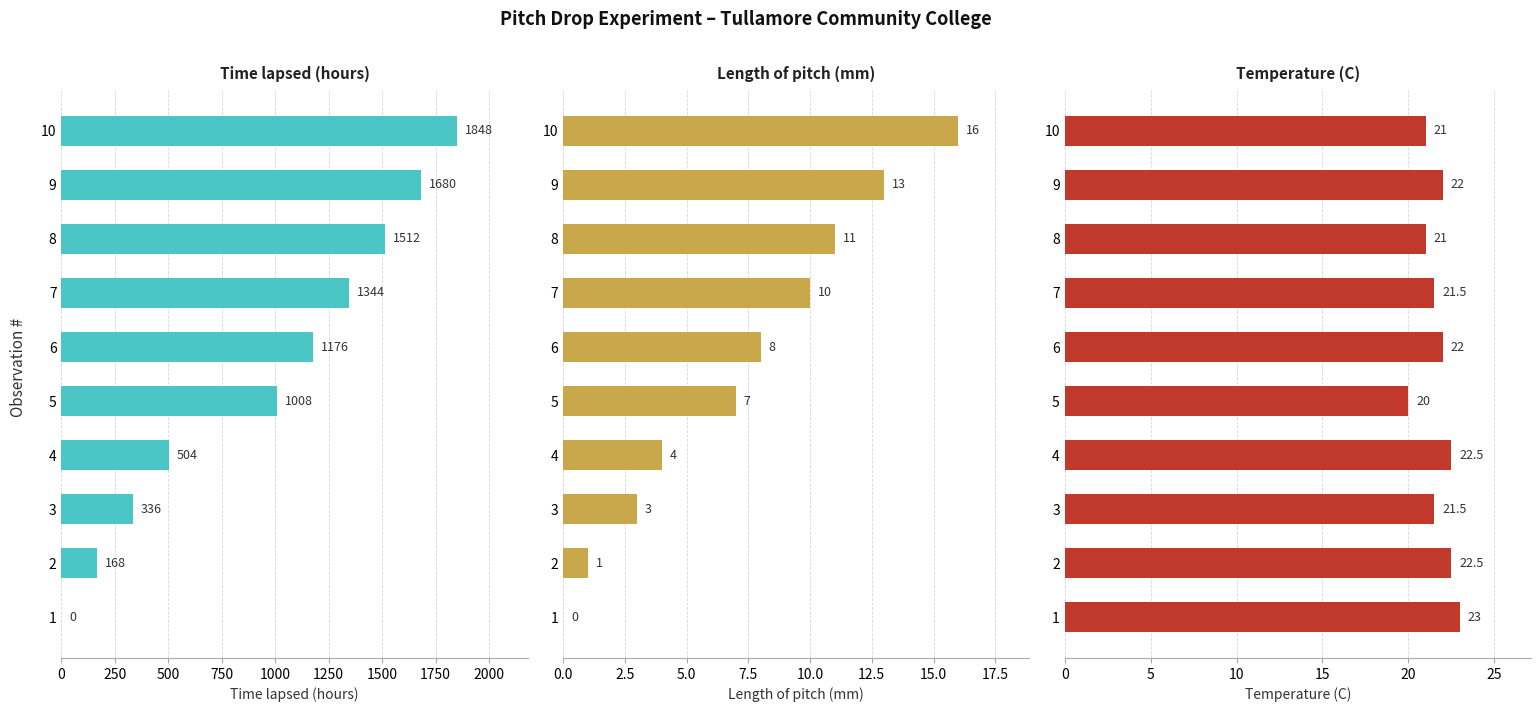

What is the value of the Time lapsed (hours) bar at the 7th from the left?

1344.0